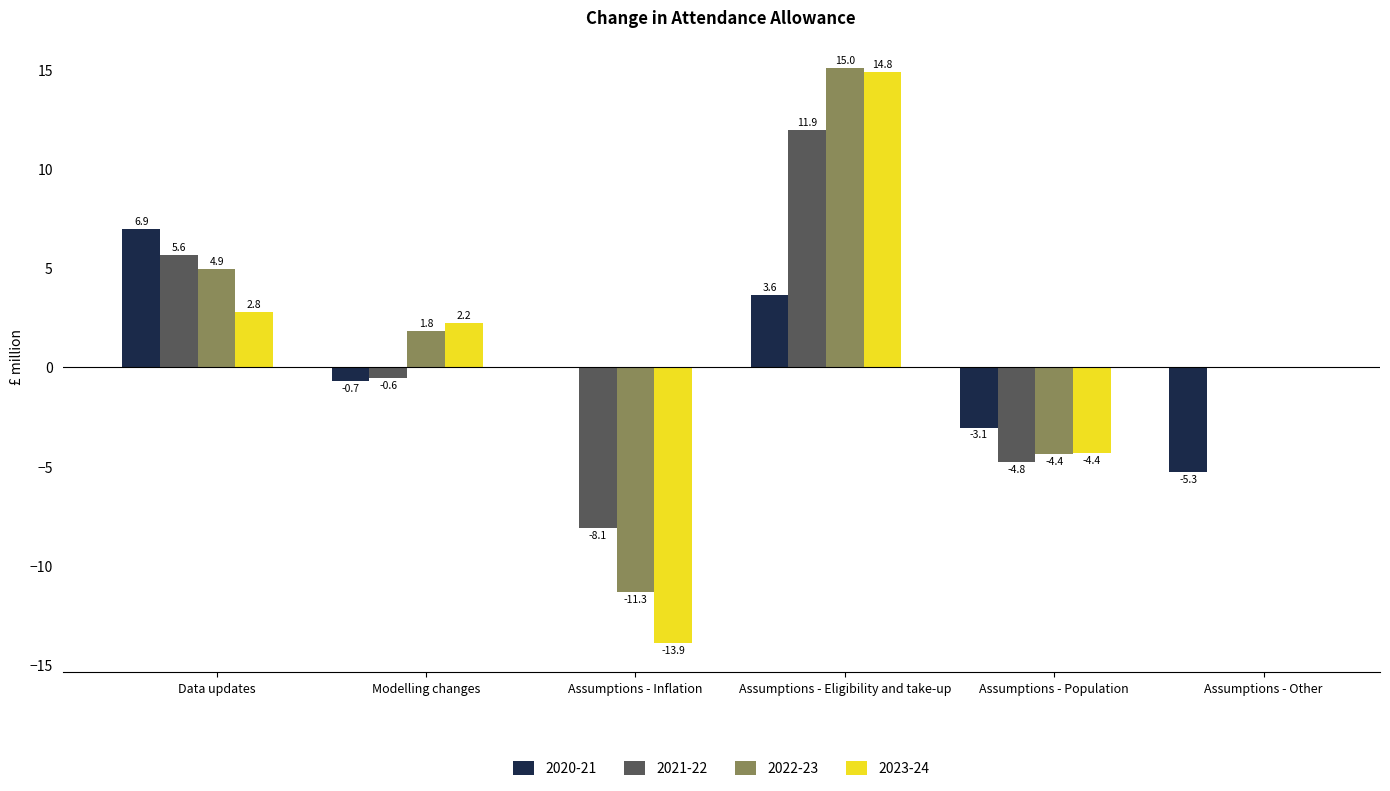

What is the greatest value displayed?

15.0